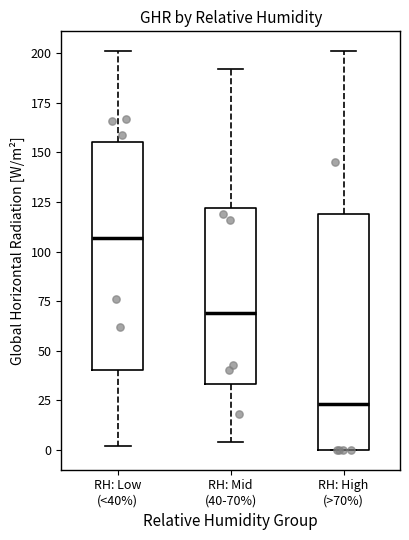

Reading left to right, read every box against the y-axis: the position of its median line, the range the box covers, and the ends of its whiskers. The values are not printed on the chart, so give them approximately, as read against the axis.

RH: Low (<40%): median 105, box 40 to 155, whiskers 0 to 200
RH: Mid (40-70%): median 70, box 35 to 120, whiskers 5 to 190
RH: High (>70%): median 25, box 0 to 120, whiskers 0 to 200